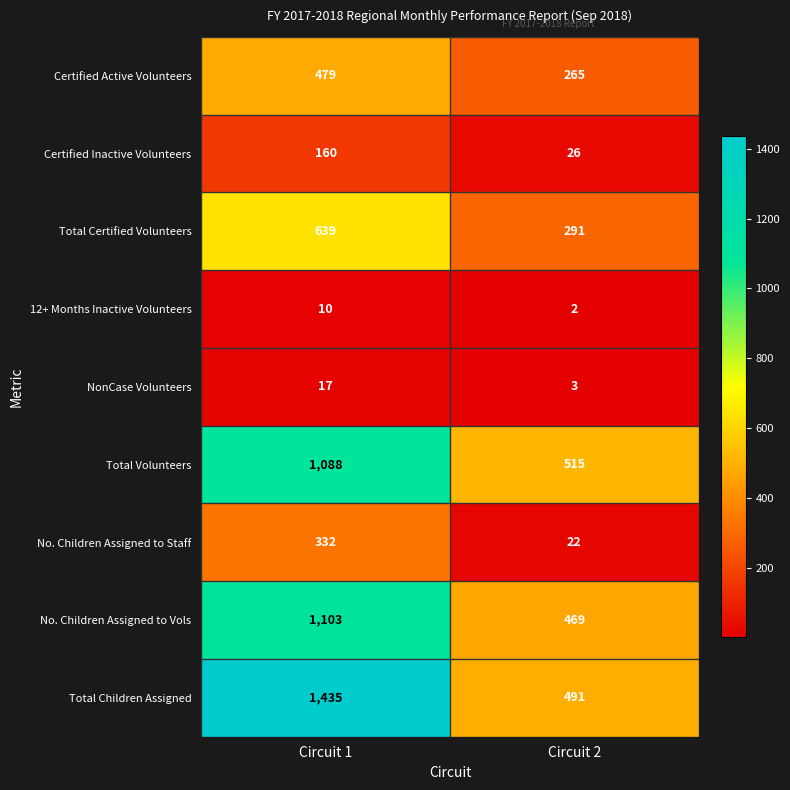

What is the maximum value shown in the chart?

1435